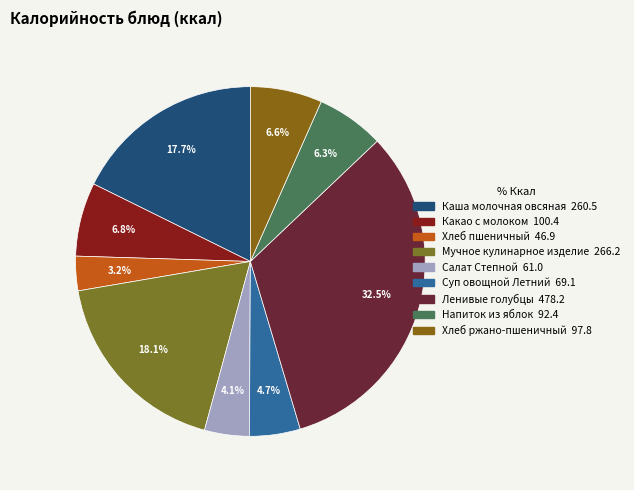

To the nearest percent, what is the difference between the largest and smallest slice percentages?

29%